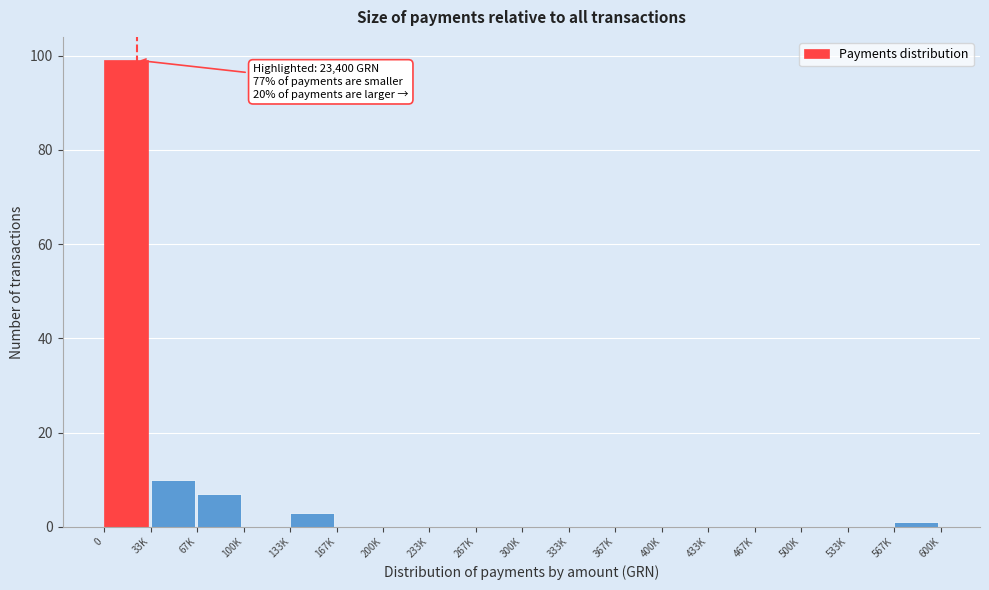

Reading left to right, transcribe all the data shown in this chart.

0=99	33K=10	67K=7	100K=0	133K=3	167K=0	200K=0	233K=0	267K=0	300K=0	333K=0	367K=0	400K=0	433K=0	467K=0	500K=0	533K=0	567K=1